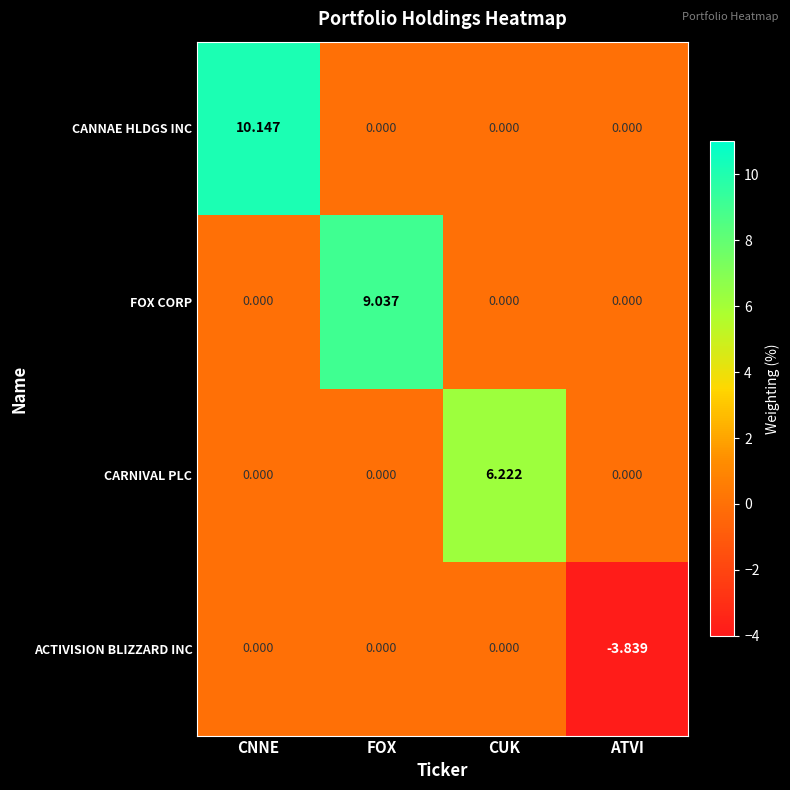

Which series has the widest spread of values?

CANNAE HLDGS INC